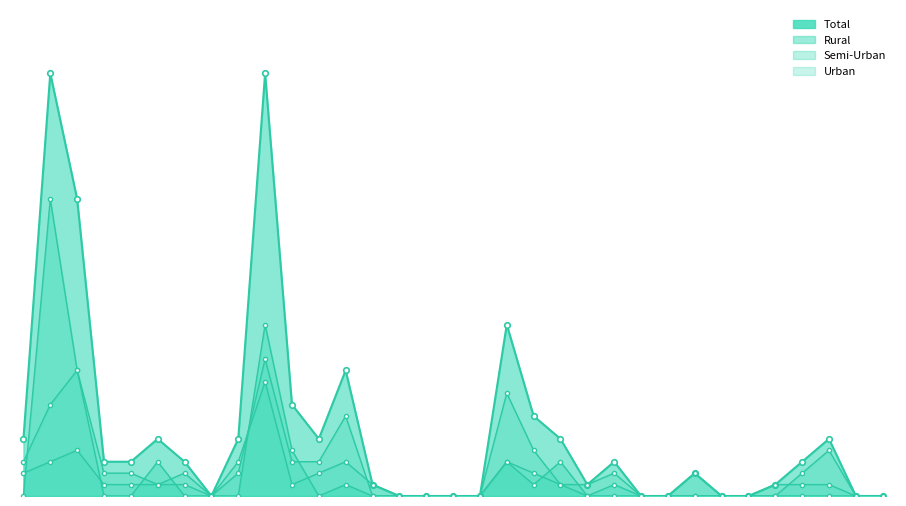

How many data points in Semi-Urban are less than 1?

14